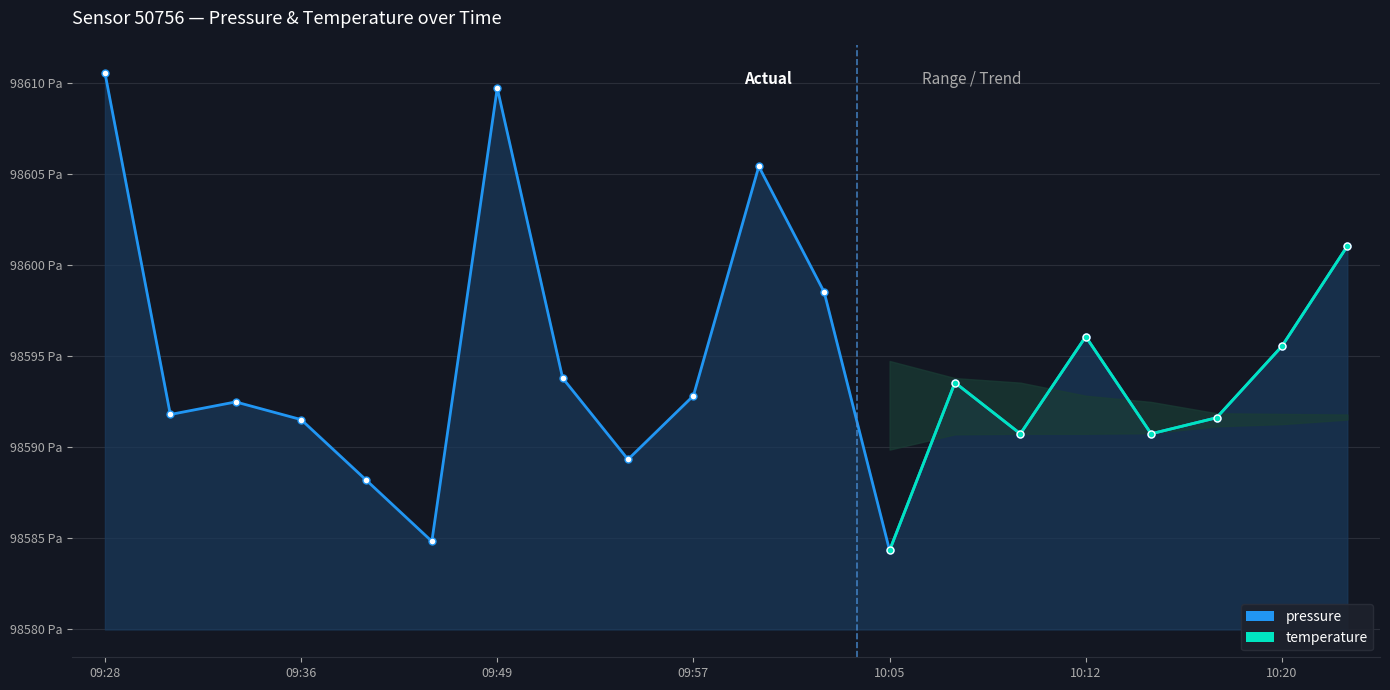

At which label does the data first exceed 12?

09:28